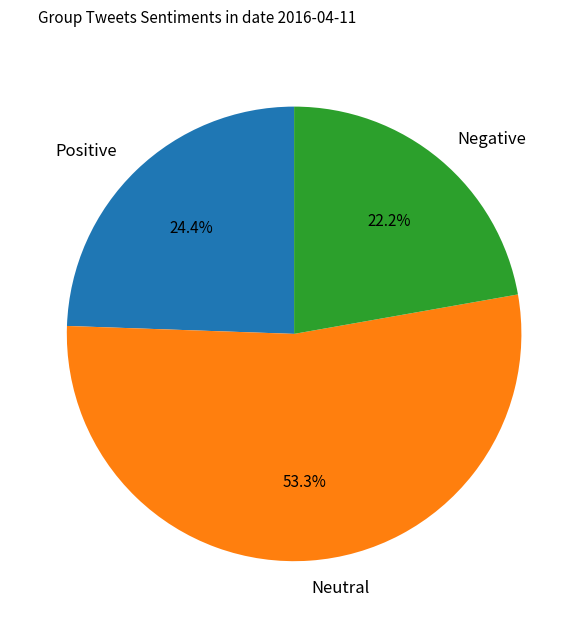

Is there a majority slice in this chart?

Yes